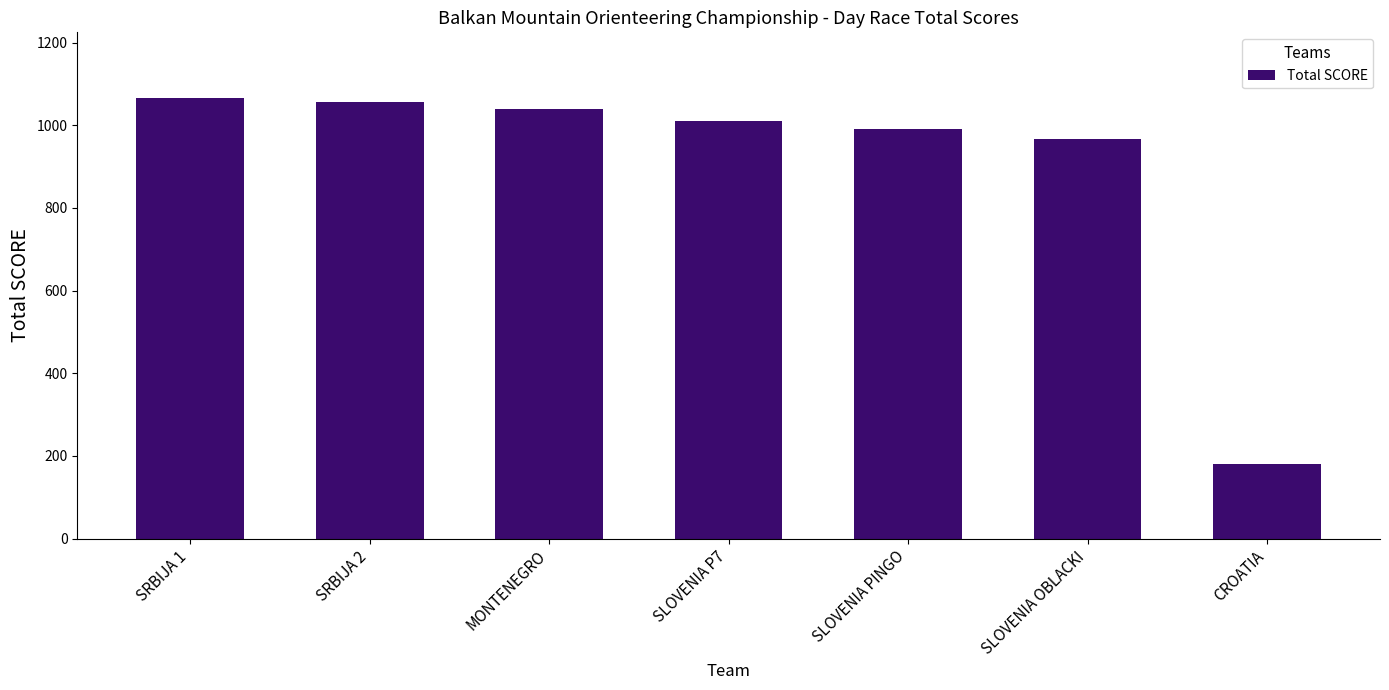

What is the sum of all values?

6307